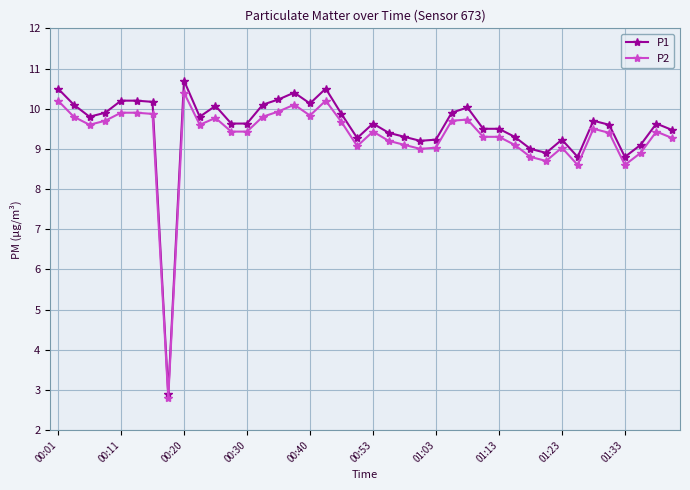

How many categories are shown in the chart?

40